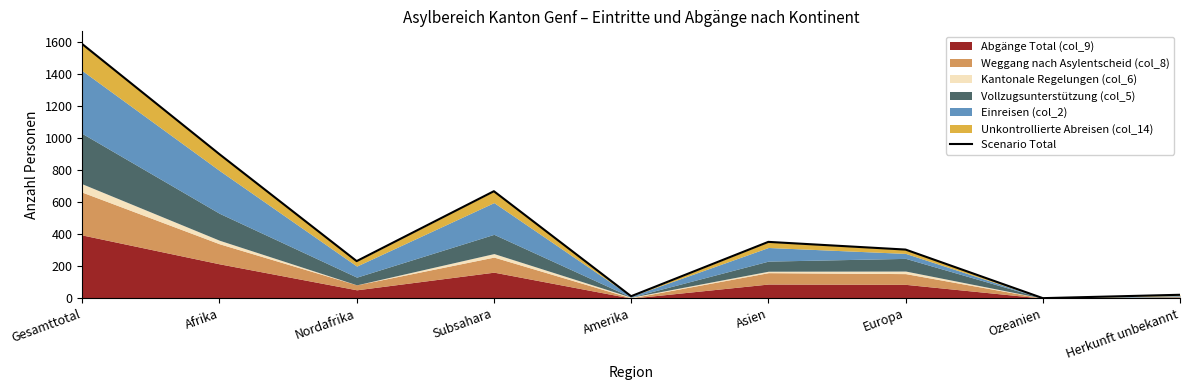

Is it true that the value at Amerika is 12?

True